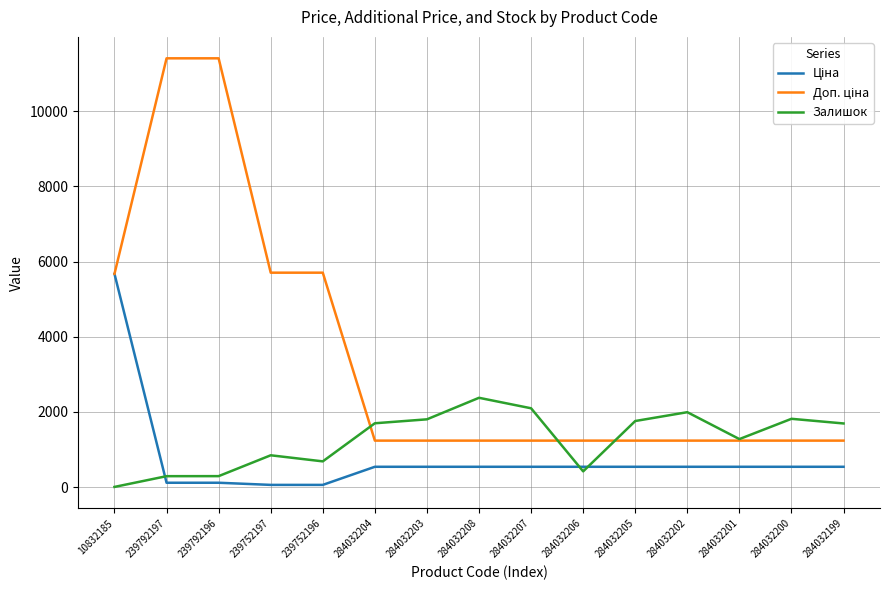

The value of Залишок at 284032201 is 1276.0. True or false?

True